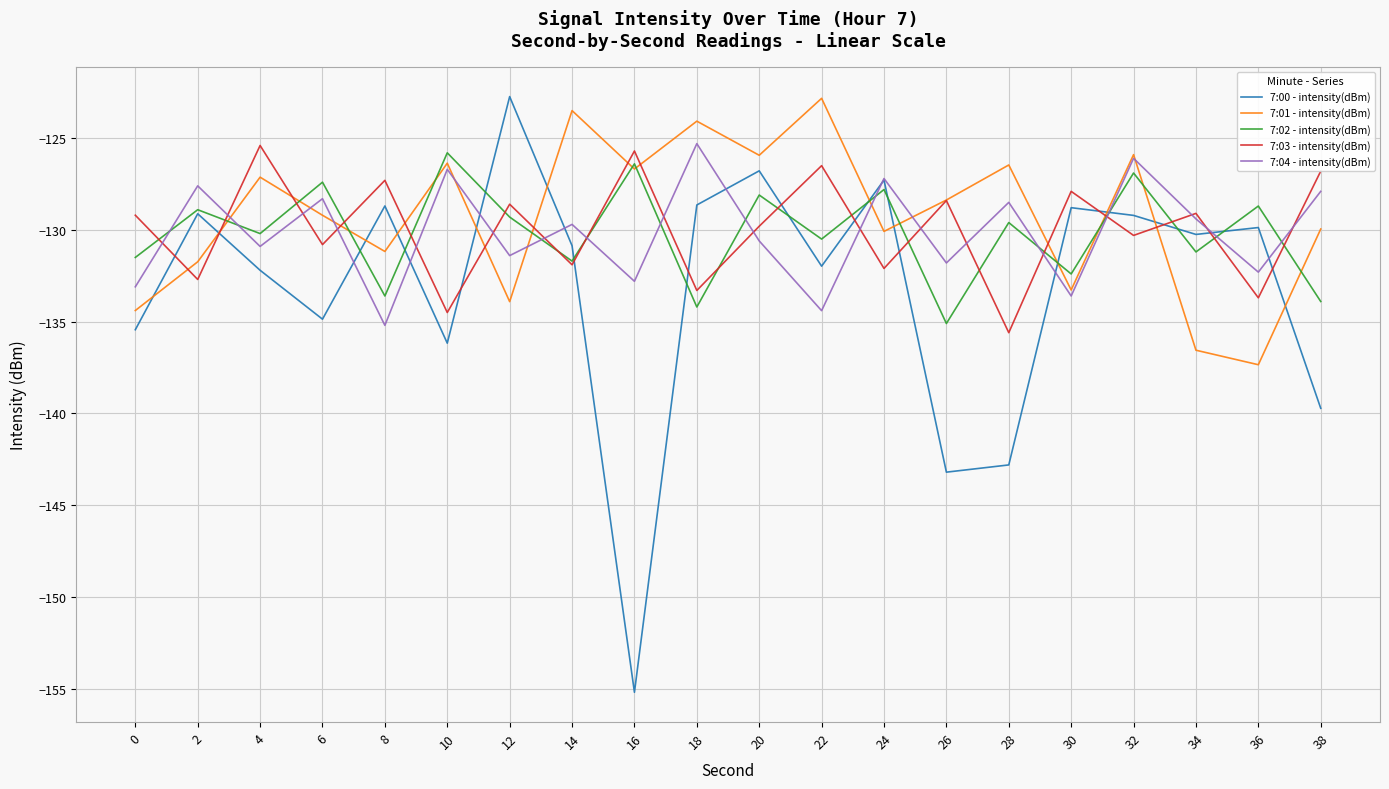

Where do 7:00 - intensity(dBm) and 7:01 - intensity(dBm) first cross each other?

0 and 2